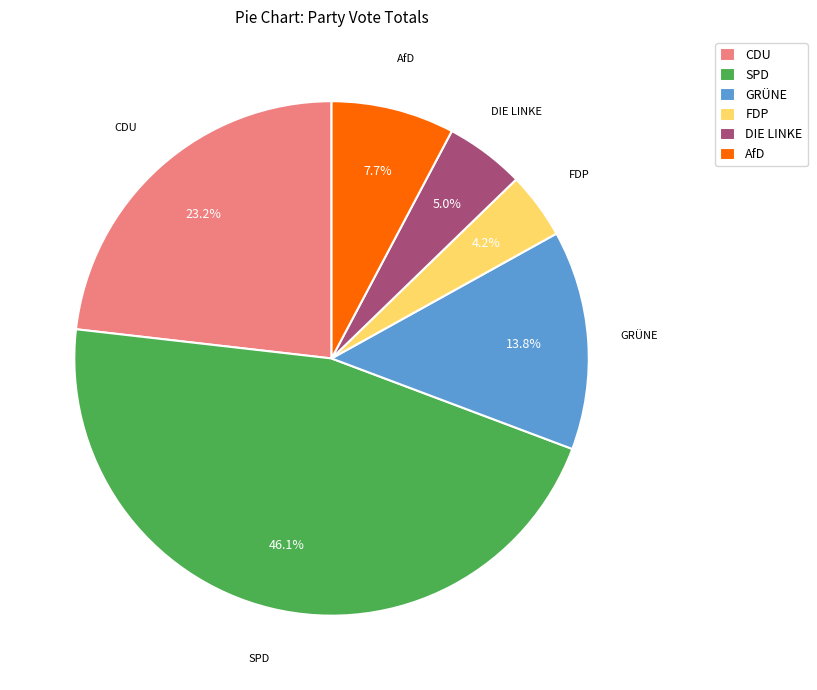

Rank the categories by value from highest to lowest.

SPD, CDU, GRÜNE, AfD, DIE LINKE, FDP